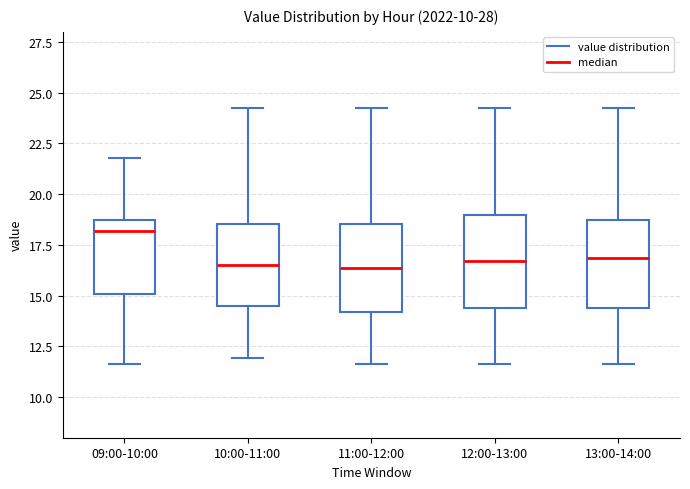

Reading left to right, read every box against the y-axis: the position of its median line, the range the box covers, and the ends of its whiskers. The values are not printed on the chart, so give them approximately, as read against the axis.

09:00-10:00: median 18.0, box 15.0 to 18.5, whiskers 11.5 to 22.0
10:00-11:00: median 16.5, box 14.5 to 18.5, whiskers 12.0 to 24.0
11:00-12:00: median 16.5, box 14.0 to 18.5, whiskers 11.5 to 24.0
12:00-13:00: median 16.5, box 14.5 to 19.0, whiskers 11.5 to 24.0
13:00-14:00: median 17.0, box 14.5 to 18.5, whiskers 11.5 to 24.0